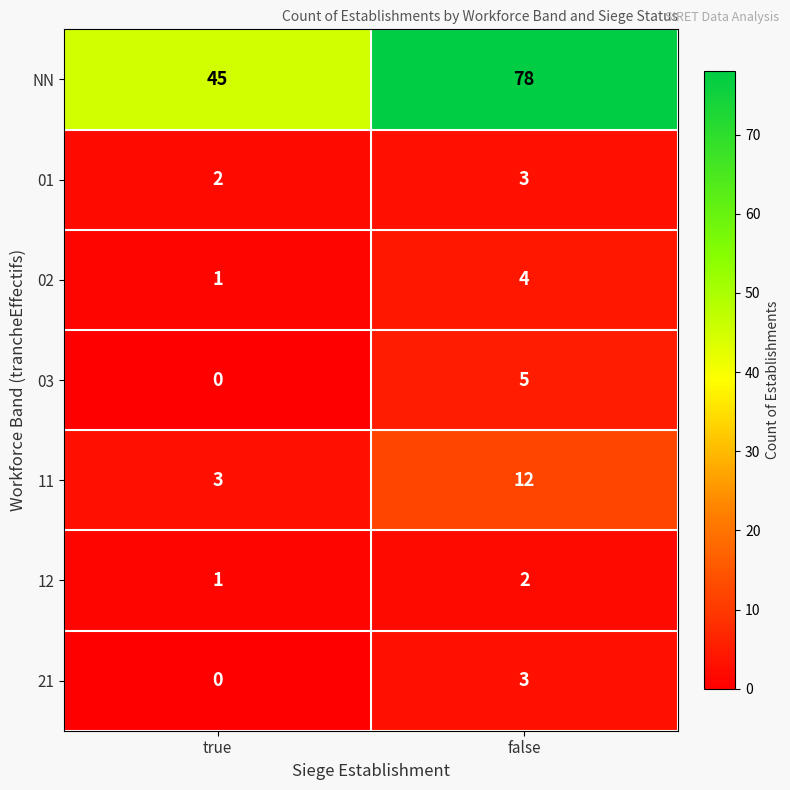

Reading left to right, transcribe all the data shown in this chart.

NN: true=45	false=78
01: true=2	false=3
02: true=1	false=4
03: true=0	false=5
11: true=3	false=12
12: true=1	false=2
21: true=0	false=3